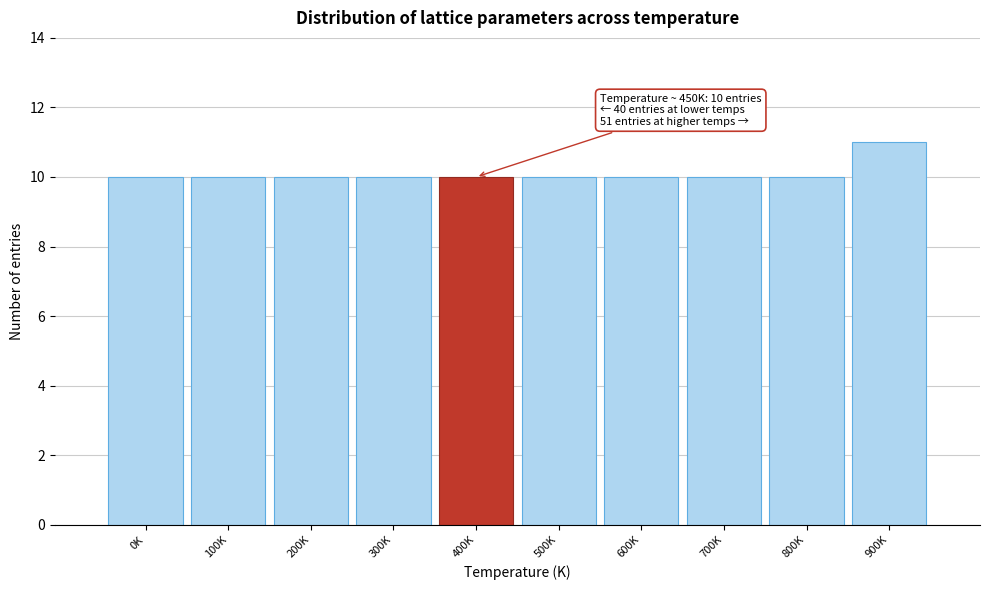

Reading right to left, transcribe all the data shown in this chart.

900K=11	800K=10	700K=10	600K=10	500K=10	400K=10	300K=10	200K=10	100K=10	0K=10